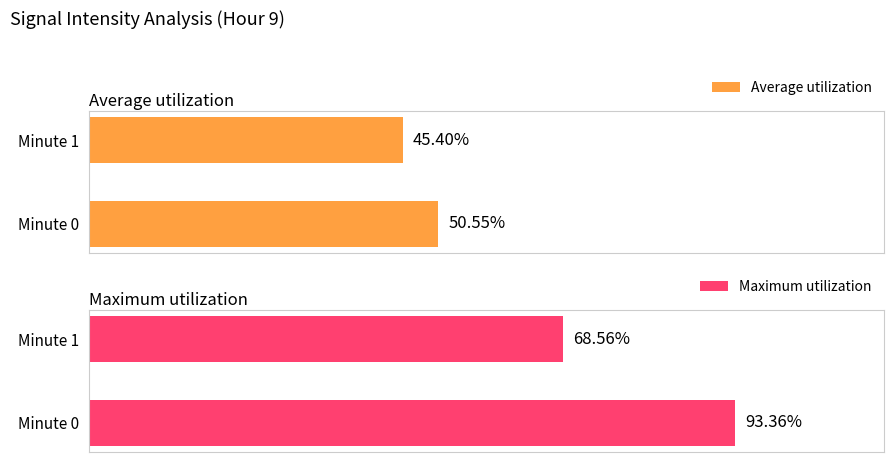

List the labels in order of Average utilization value, largest first.

Minute 0, Minute 1